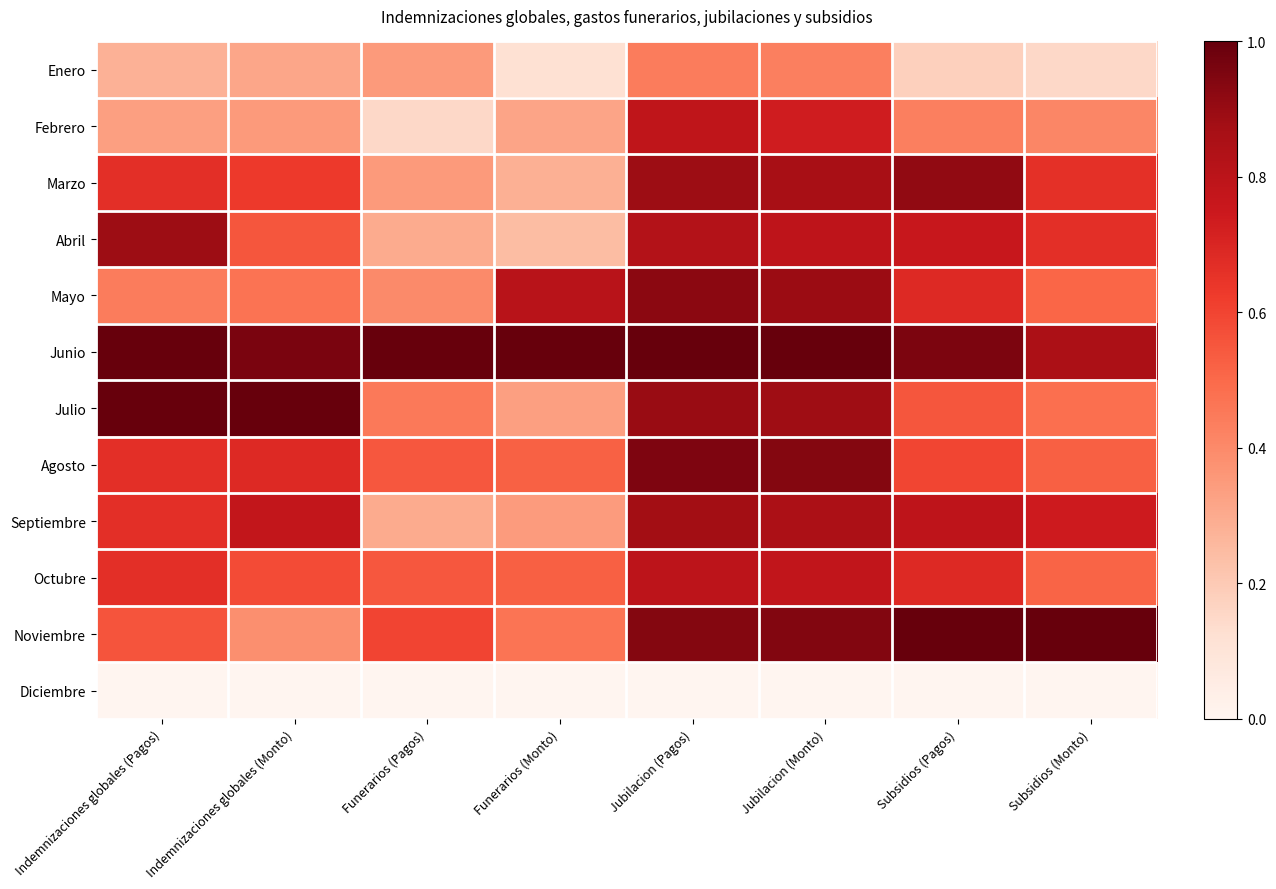

Which series has the widest spread of values?

Julio